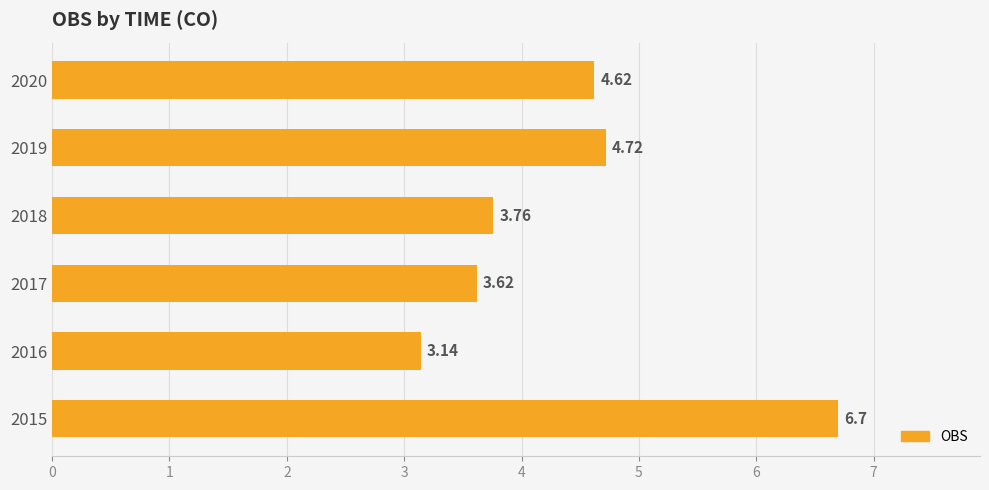

What is the sum of the values at 2020 and 2017?

8.2